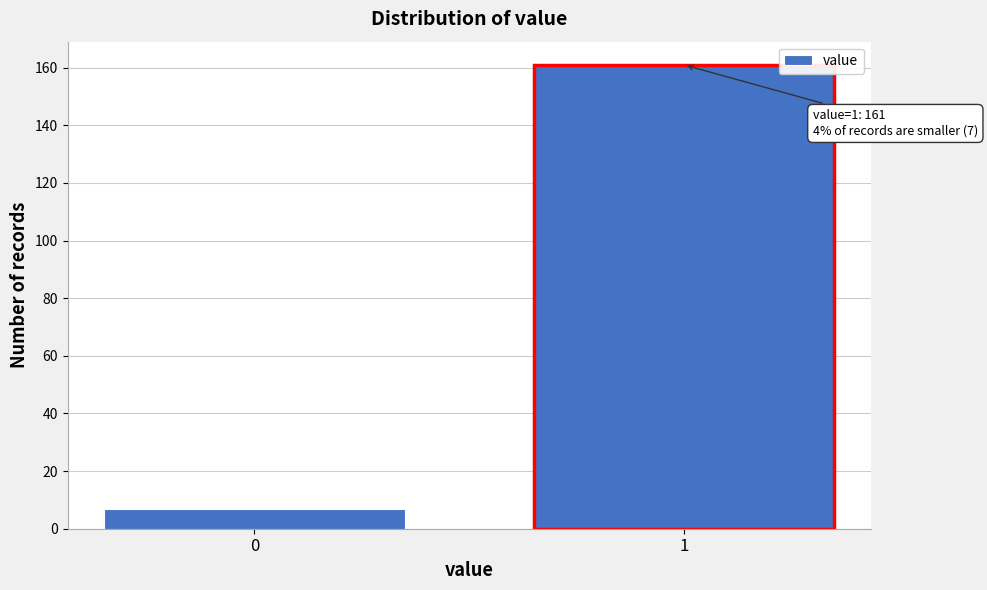

Reading left to right, transcribe all the data shown in this chart.

7	161